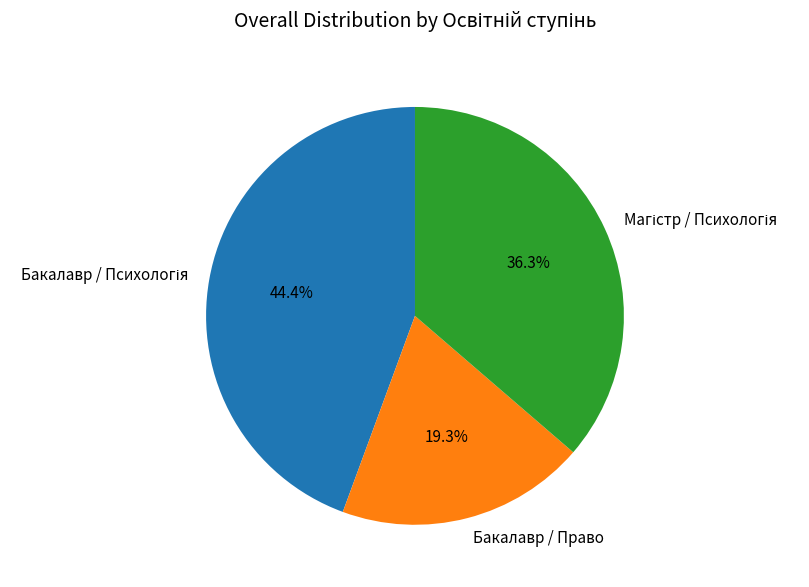

Which slice is the smallest?

Бакалавр / Право